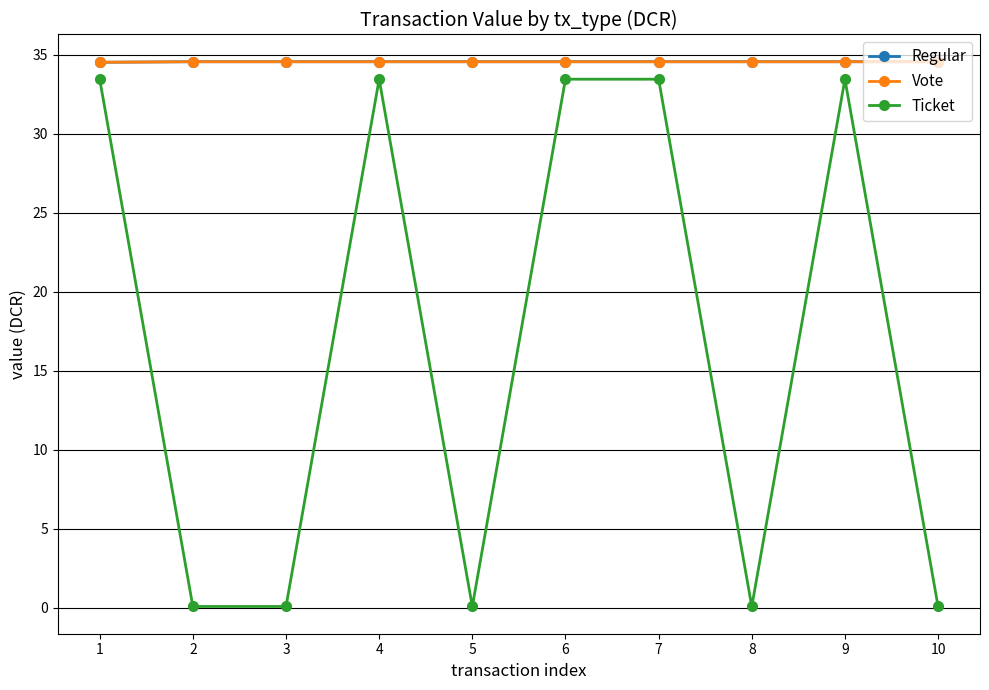

What is the average value of the Vote series?

34.6